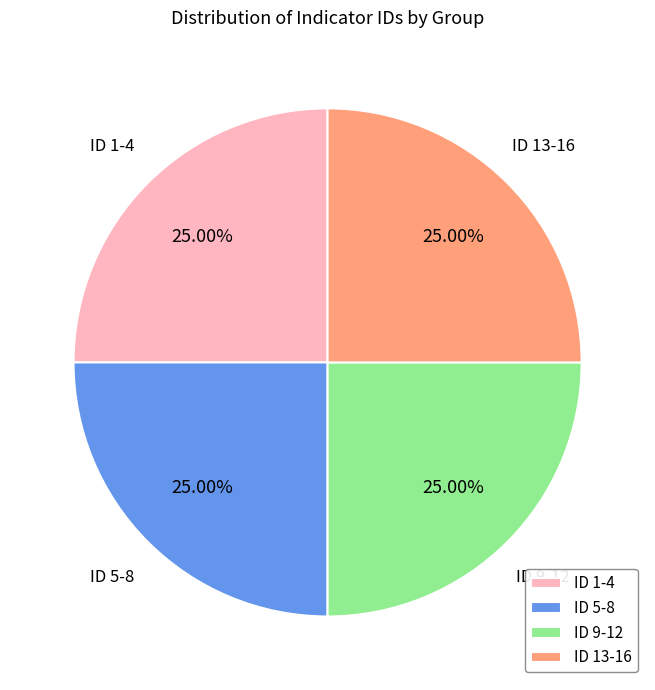

Approximately how many times larger is the value at ID 9-12 compared to ID 5-8?

1.0